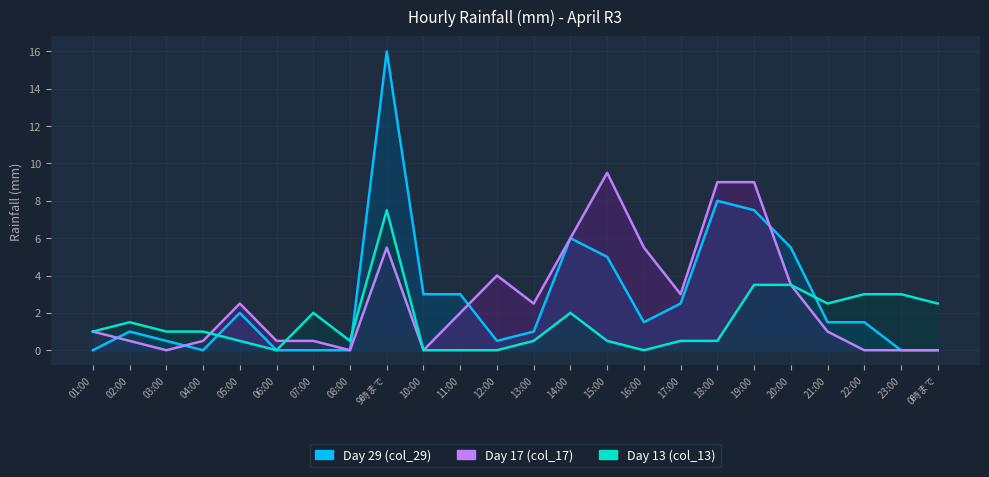

What is the difference between the second highest and second lowest values in the Day 29 (col_29) series?

8.0